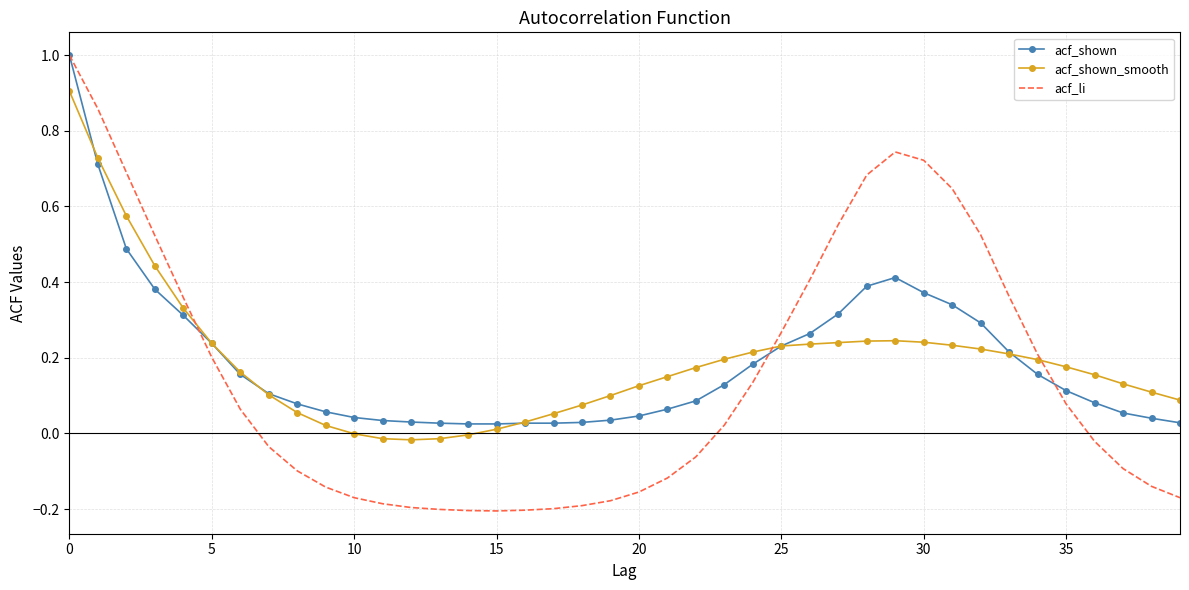

At how many categories does at least one series exceed 0?

40